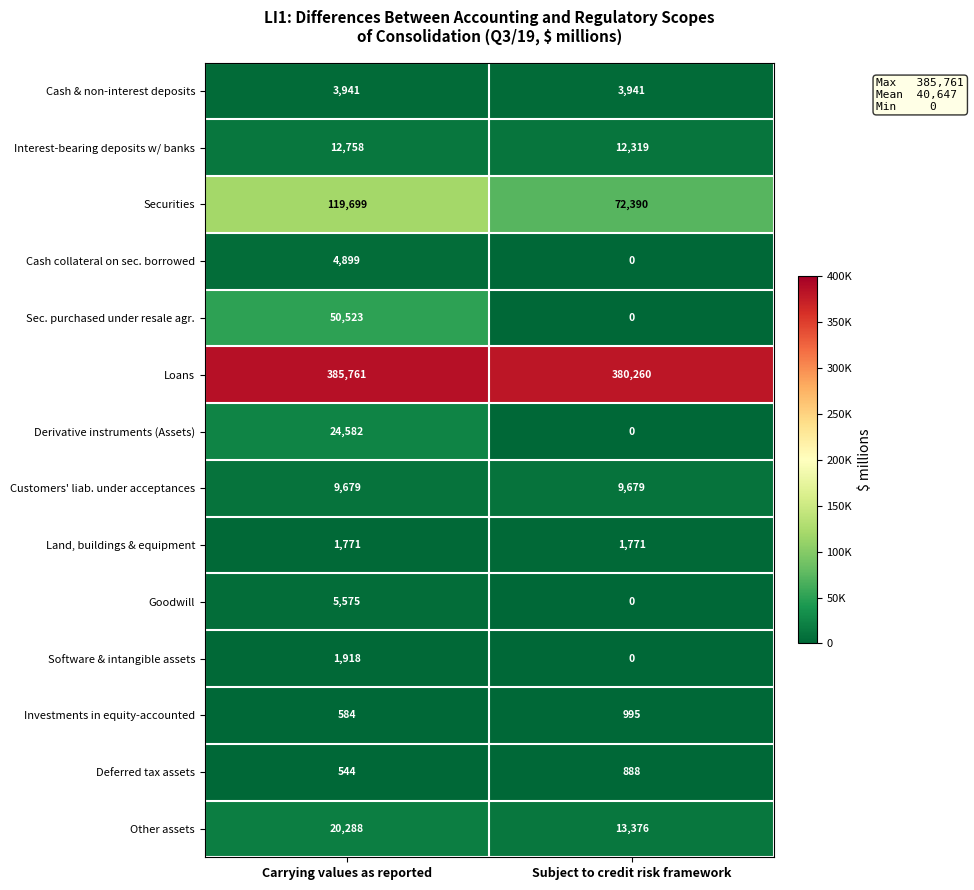

Rank the series by their maximum value, from highest to lowest.

Loans, Securities, Sec. purchased under resale agr., Derivative instruments (Assets), Other assets, Interest-bearing deposits w/ banks, Customers' liab. under acceptances, Goodwill, Cash collateral on sec. borrowed, Cash & non-interest deposits, Software & intangible assets, Land, buildings & equipment, Investments in equity-accounted, Deferred tax assets